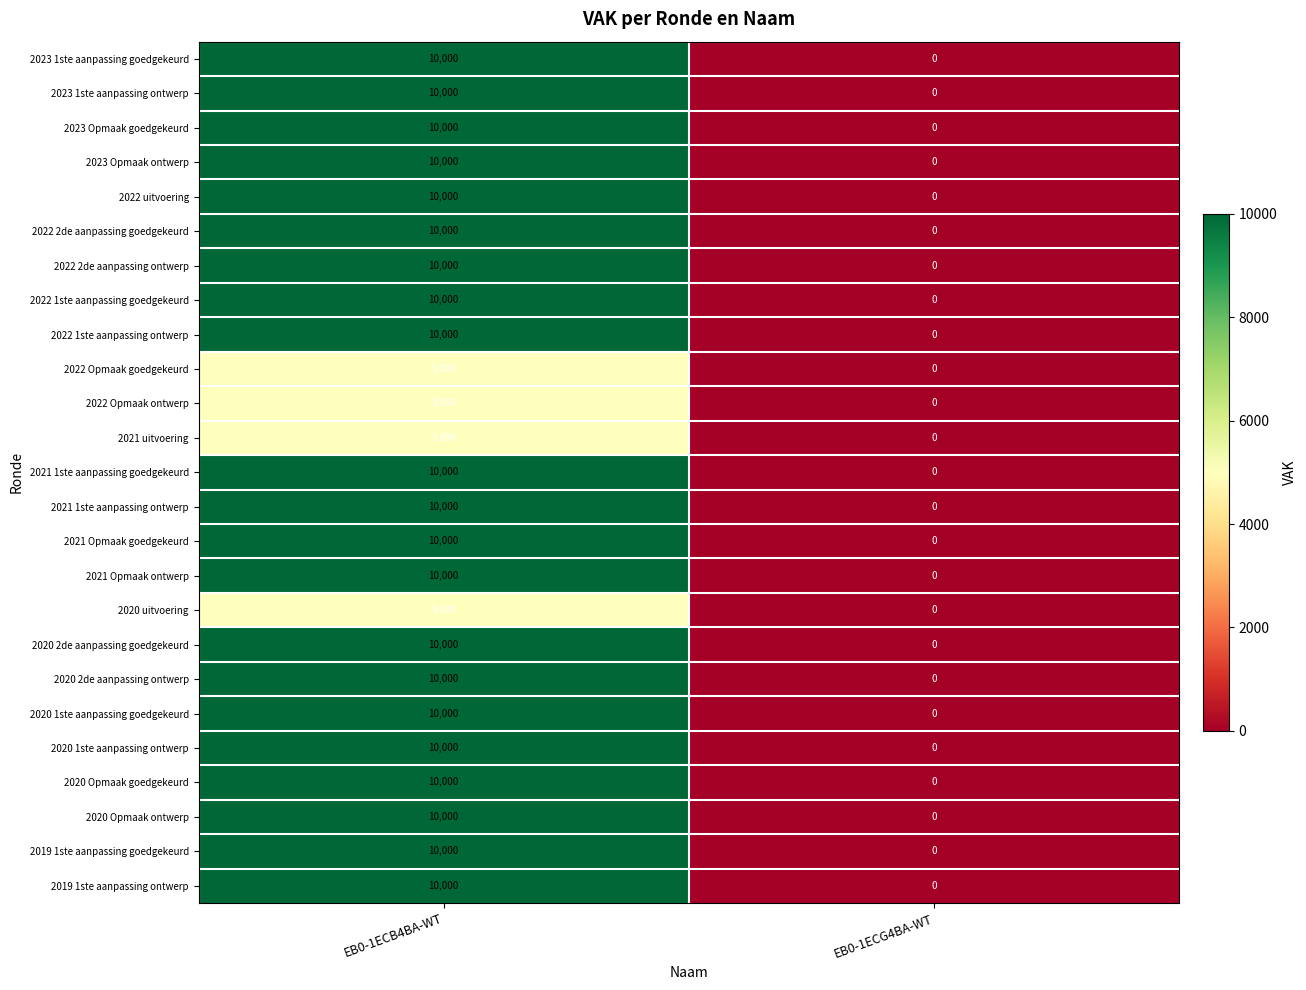

Count the number of data series in this chart.

25